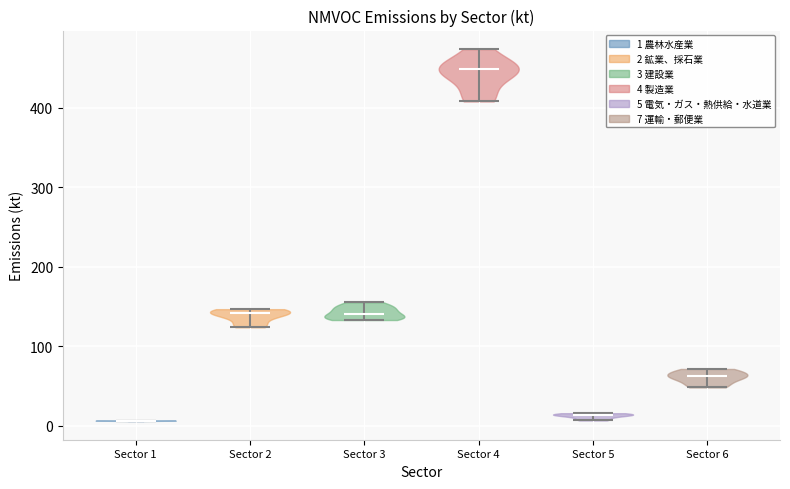

Reading left to right, read every violin against the y-axis: where its median line is, and the lowest and highest points it reaches. The values are not printed on the chart, so give them approximately, as read against the axis.

Sector 1: median line 10, lowest point 10, highest point 10
Sector 2: median line 140, lowest point 120, highest point 150
Sector 3: median line 140, lowest point 130, highest point 160
Sector 4: median line 450, lowest point 410, highest point 470
Sector 5: median line 10, lowest point 10, highest point 20
Sector 6: median line 60, lowest point 50, highest point 70